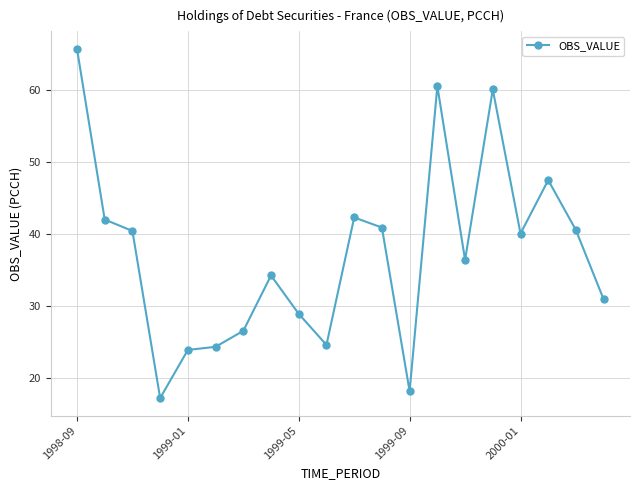

True or false: the data has more than 2 interior local peaks.

True